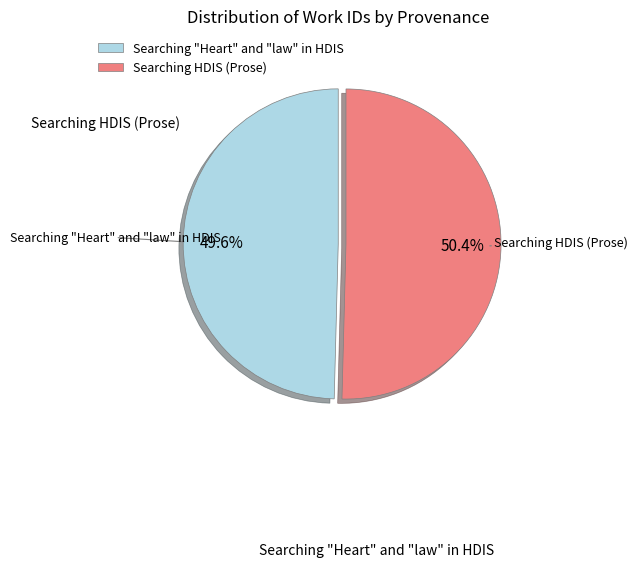

To the nearest percent, what is the combined percentage of Searching "Heart" and "law" in HDIS and Searching HDIS (Prose)?

100%